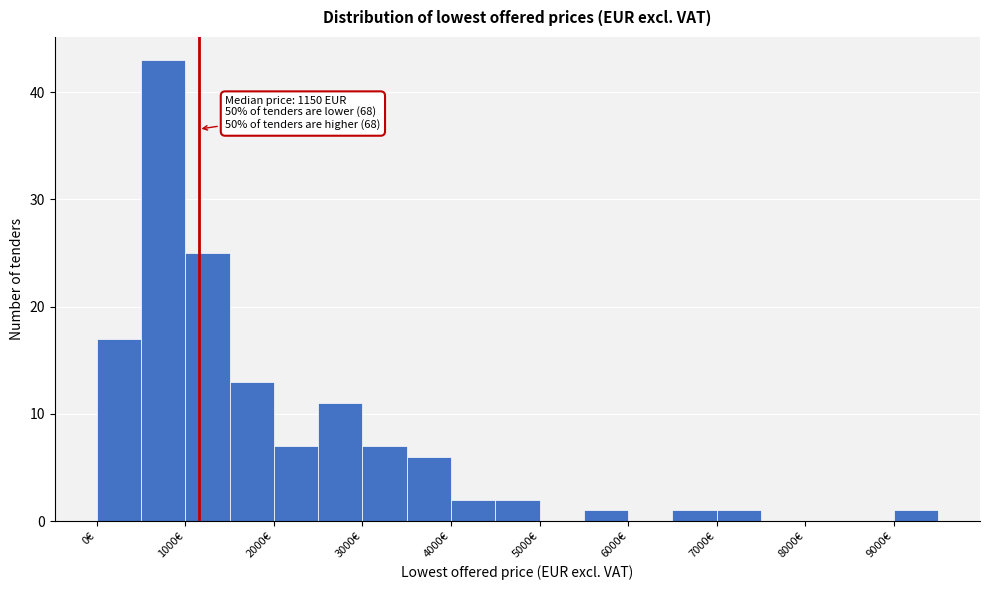

Over which range of the x-axis is the bar tallest?

500 to 1000